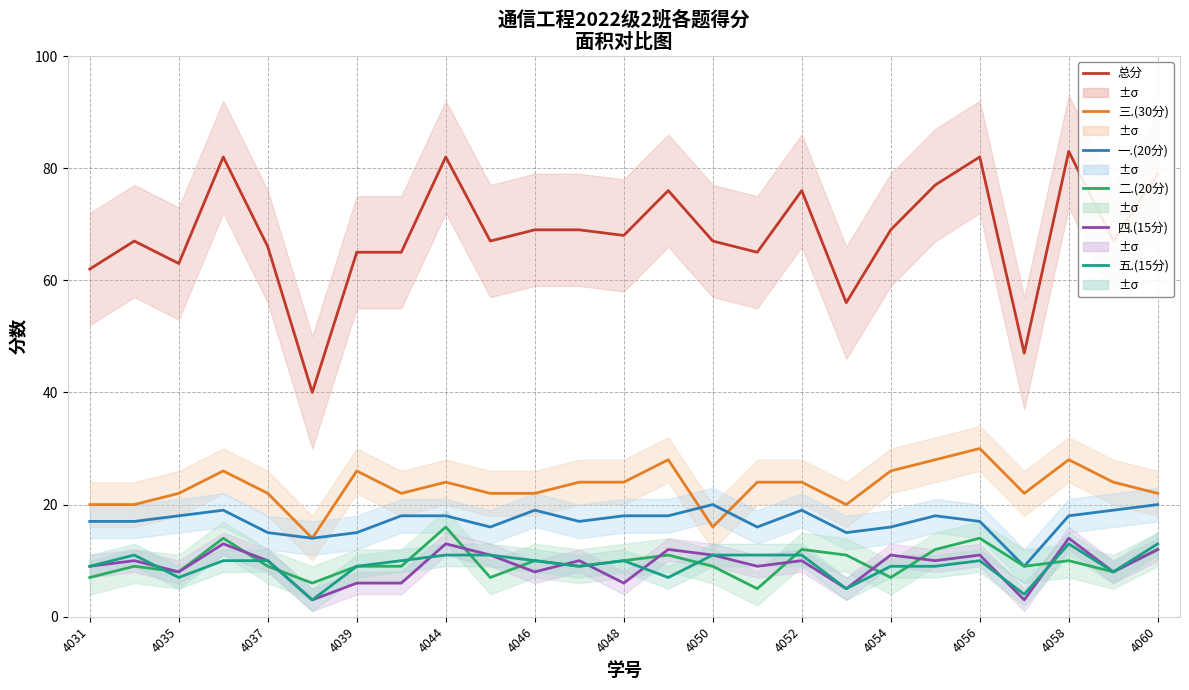

How many data points does each series have?

25